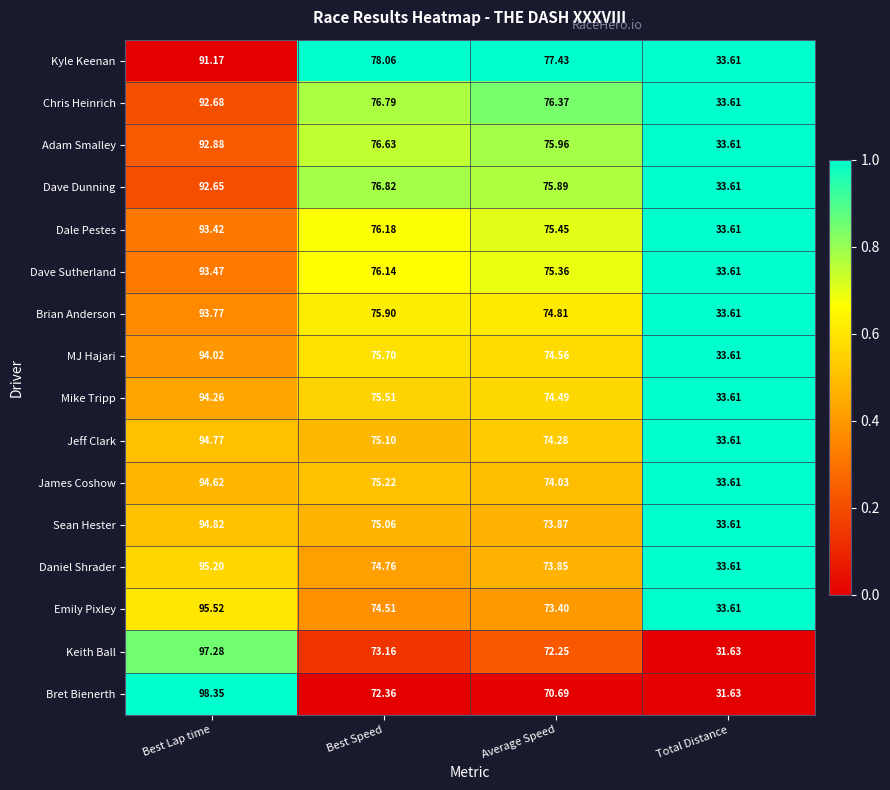

Where is Mike Tripp nearest to the value 63?

Average Speed